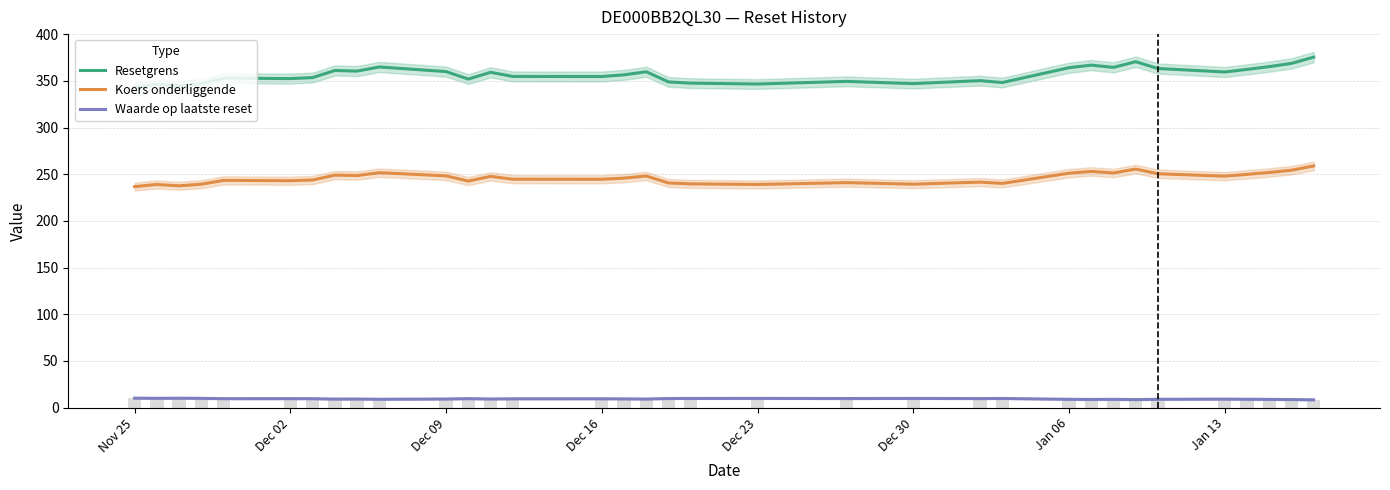

How many series are shown in this chart?

3